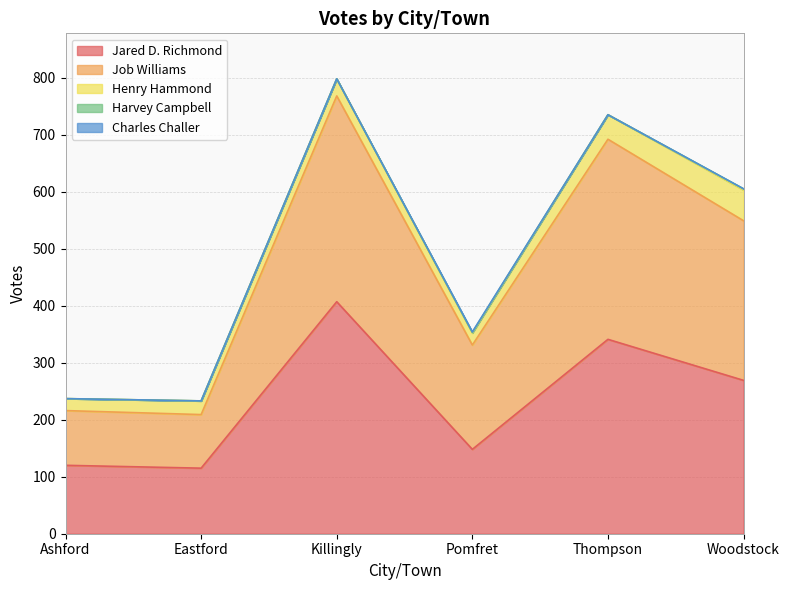

Which series has the widest spread of values?

Jared D. Richmond